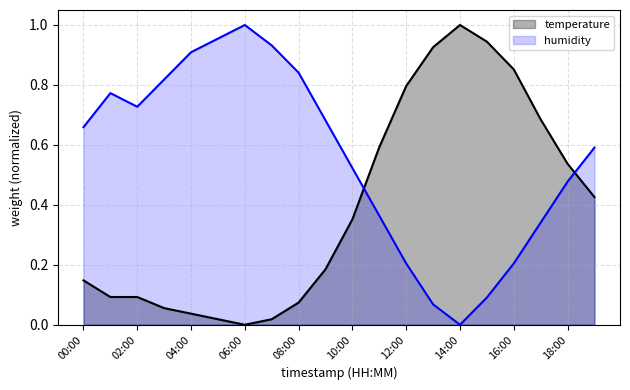

What is the value of the humidity point at the 2nd from the left?

0.8